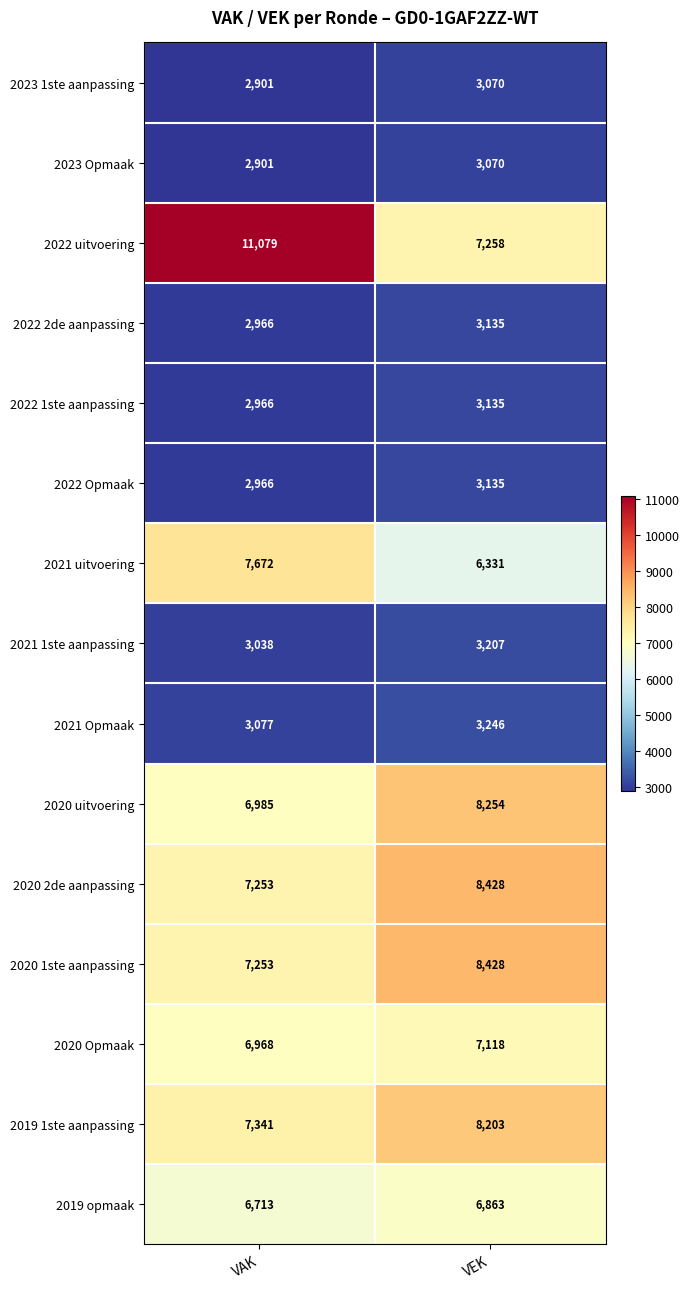

True or false: 2019 opmaak has a value of 6863 at VEK.

True